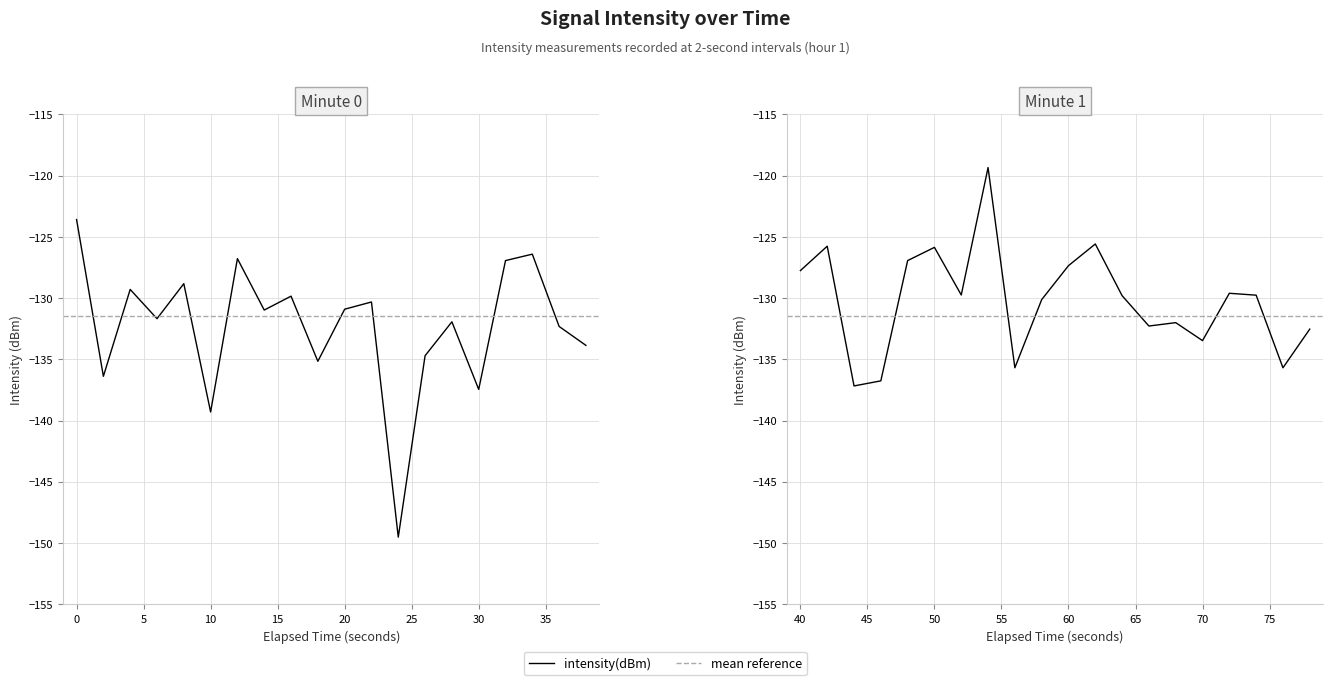

True or false: there are more than 2 points higher than both neighbors.

True